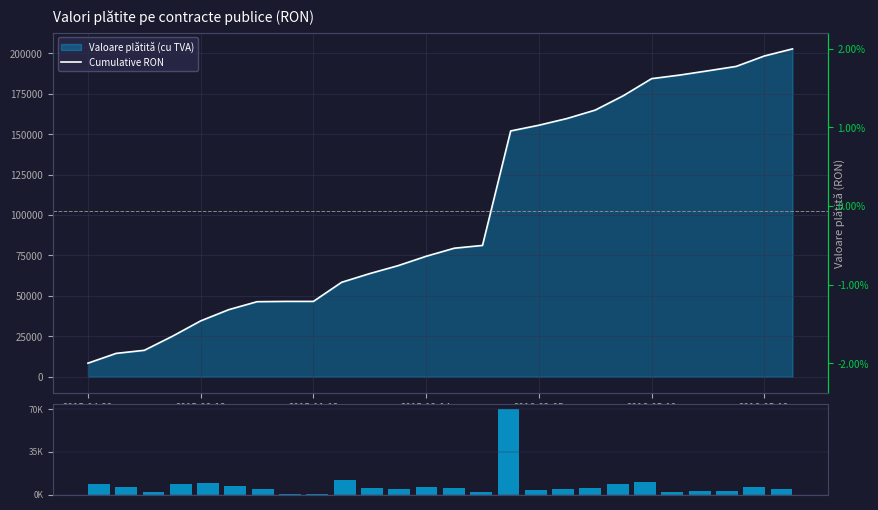

Between 18 and 12, which is larger?

18